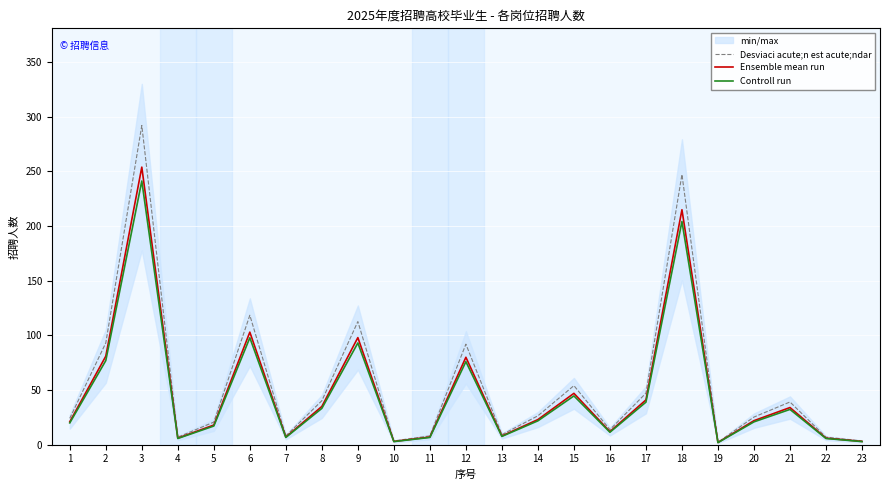

Reading right to left, transcribe all the data shown in this chart.

Desviaci acute;n est acute;ndar: 3.4	6.9	39.1	25.3	2.3	247.2	47.1	13.8	54.0	26.4	9.2	92.0	8.0	3.4	112.7	40.2	8.0	118.4	20.7	6.9	292.1	93.1	24.1
Ensemble mean run: 3.0	6.0	34.0	22.0	2.0	215.0	41.0	12.0	47.0	23.0	8.0	80.0	7.0	3.0	98.0	35.0	7.0	103.0	18.0	6.0	254.0	81.0	21.0
Controll run: 2.8	5.7	32.3	20.9	1.9	204.2	38.9	11.4	44.6	21.8	7.6	76.0	6.6	2.8	93.1	33.2	6.6	97.8	17.1	5.7	241.3	77.0	19.9